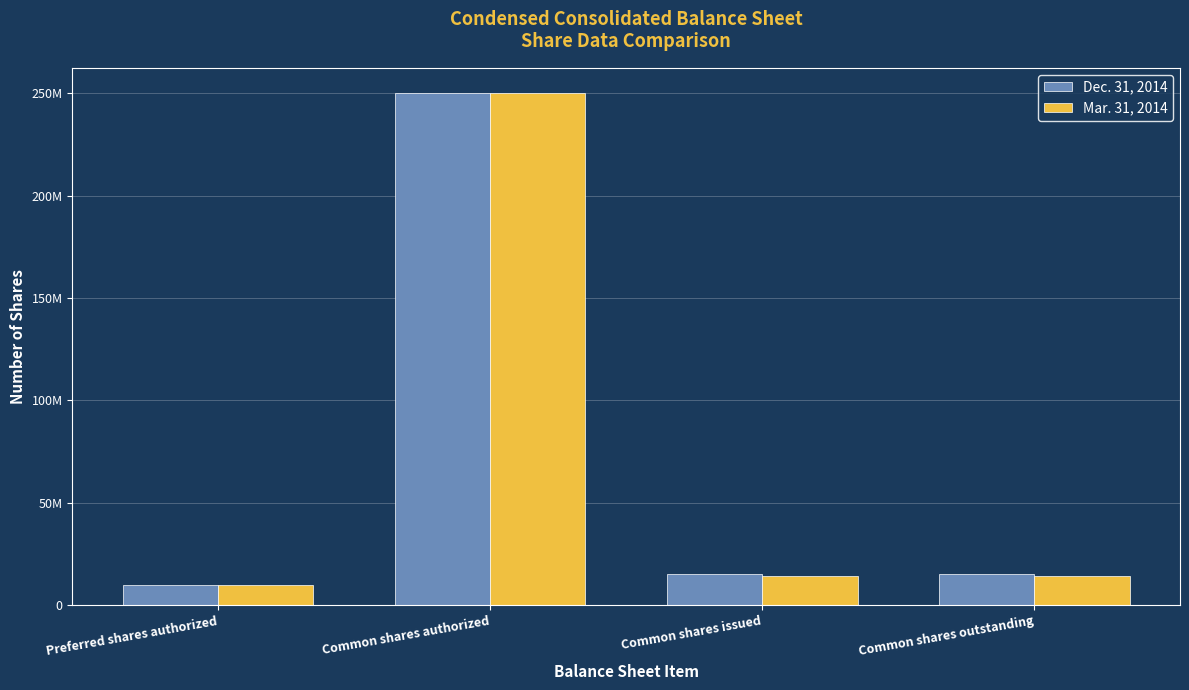

What is the total value across all series at Preferred shares authorized?

20000000